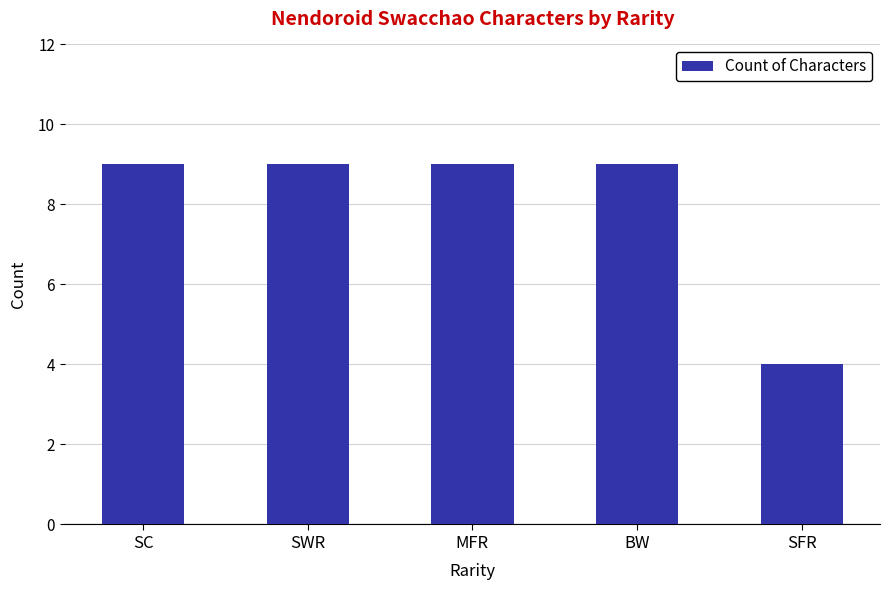

What is the difference between the values at SFR and BW?

5